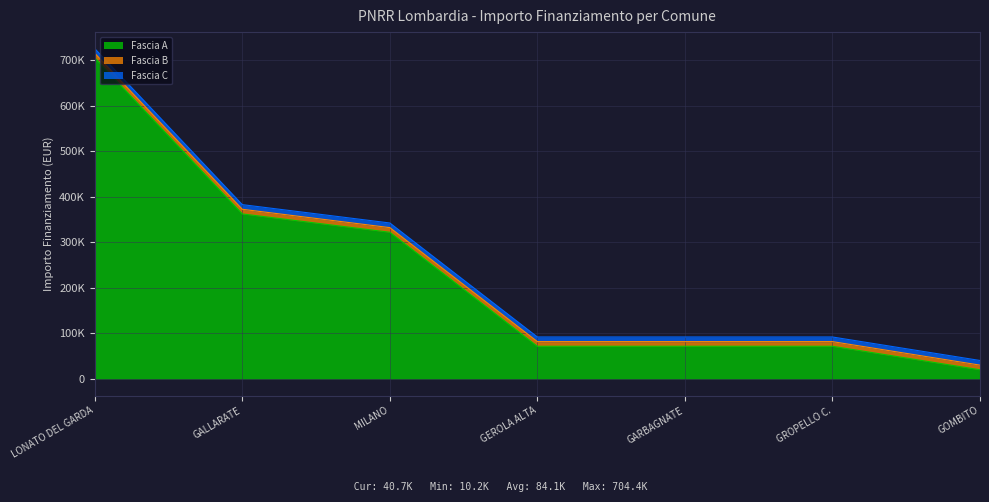

True or false: Fascia A has more than 1 points higher than both neighbors.

False